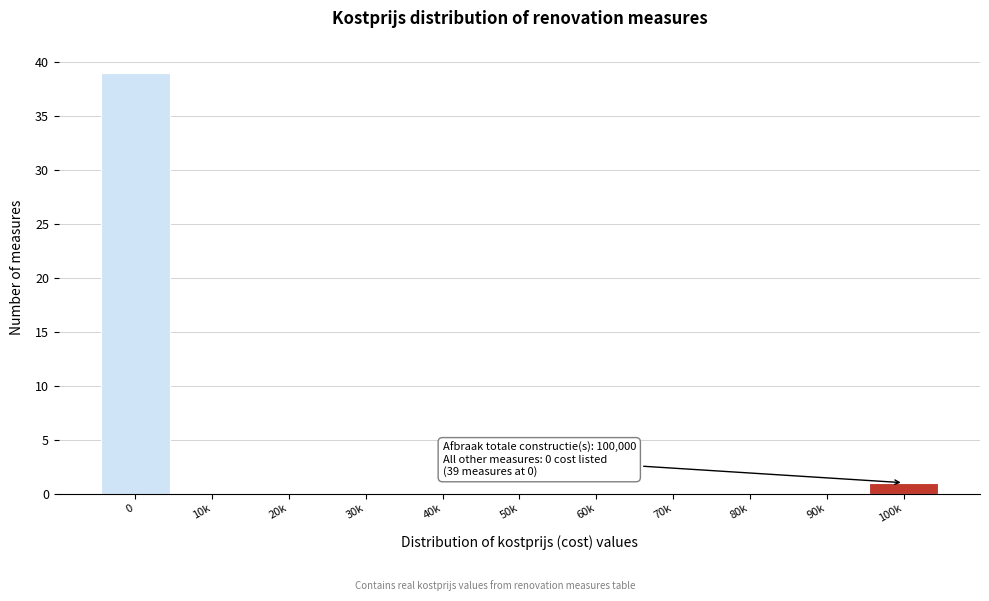

Reading left to right, transcribe all the data shown in this chart.

0=39	10k=0	20k=0	30k=0	40k=0	50k=0	60k=0	70k=0	80k=0	90k=0	100k=1